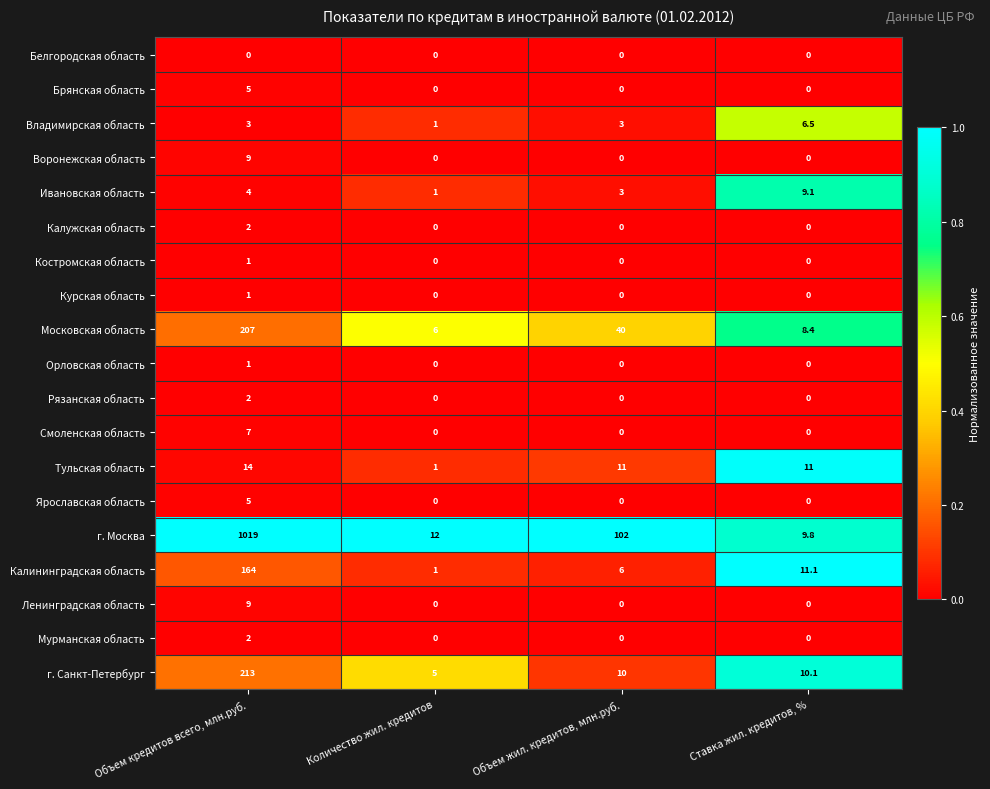

Rank the categories by Ивановская область value from lowest to highest.

Количество жил. кредитов, Объем жил. кредитов, млн.руб., Объем кредитов всего, млн.руб., Ставка жил. кредитов, %